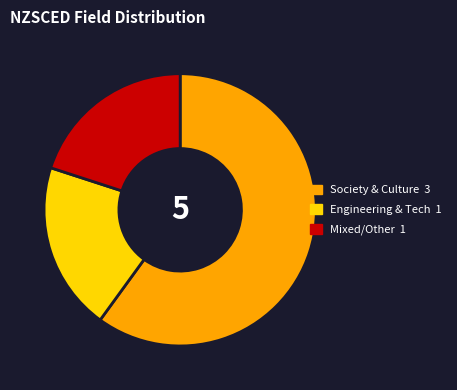

Does any single category account for the majority?

Yes